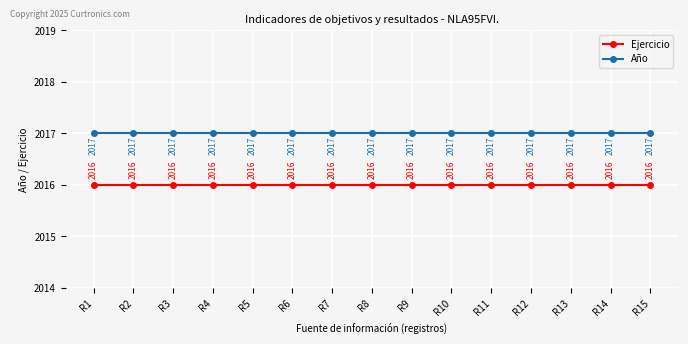

What is the average value of the Año series?

2017